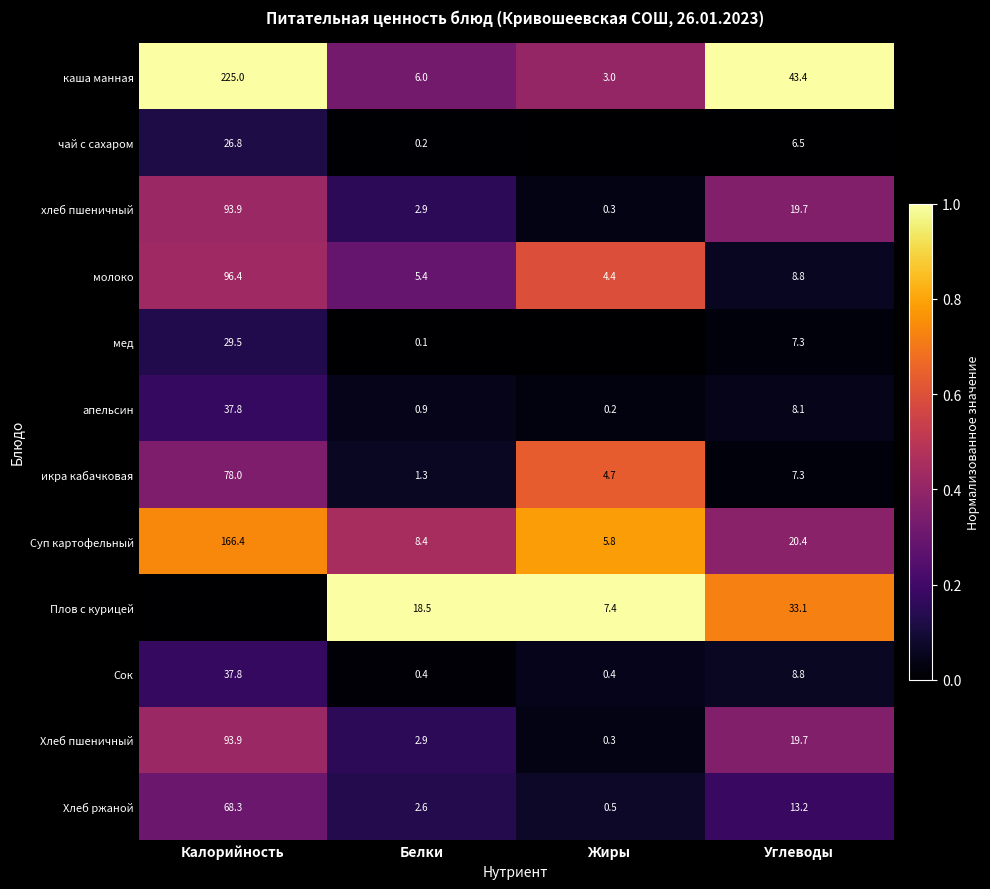

What is the total value across all series at Углеводы?

196.3